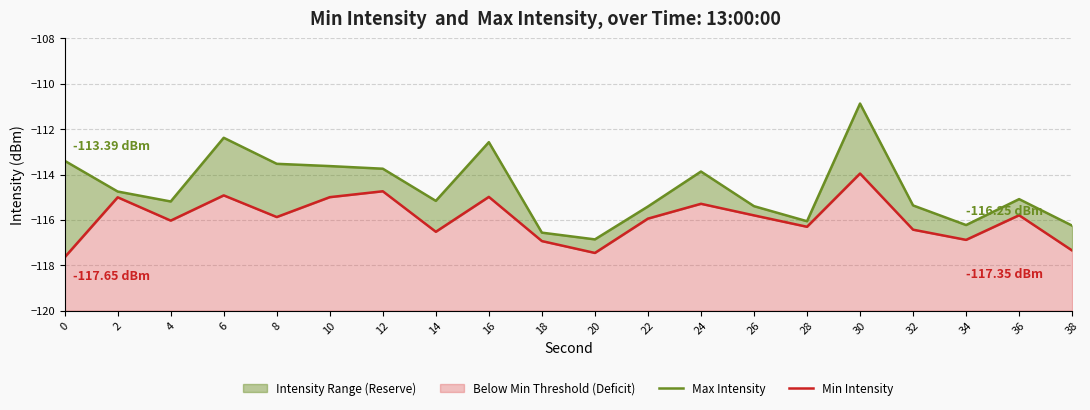

Where is the first local minimum for Min Intensity?

4